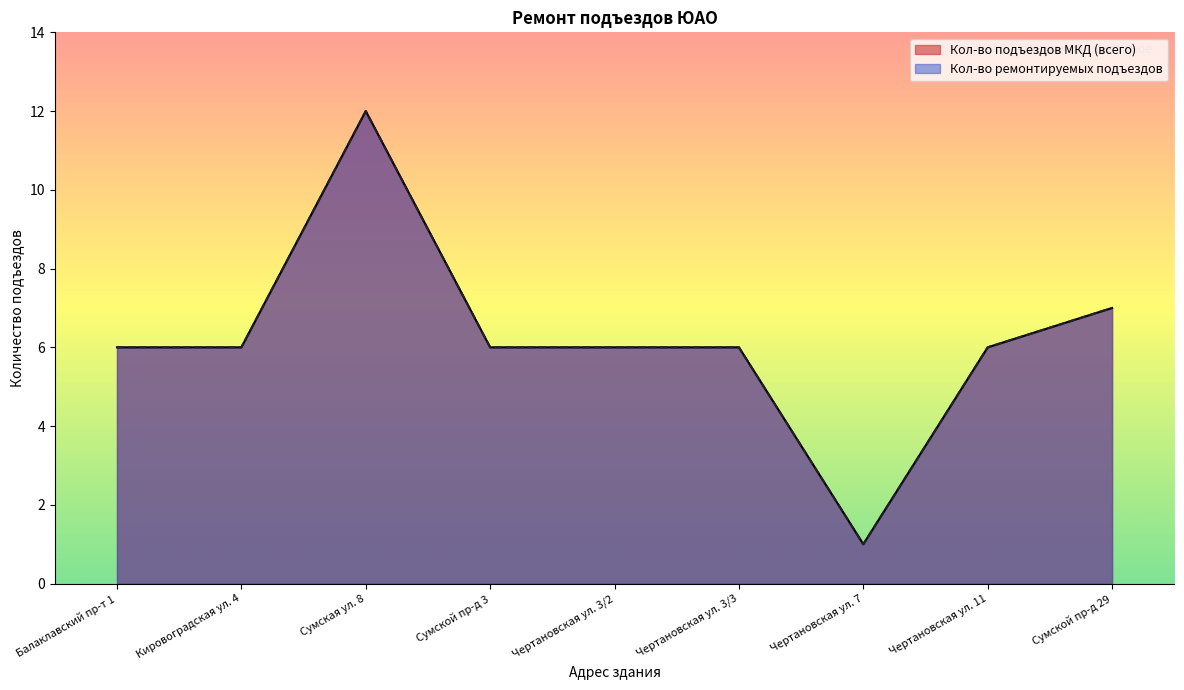

At which category does Кол-во ремонтируемых подъездов reach its first local peak?

Сумская ул. 8